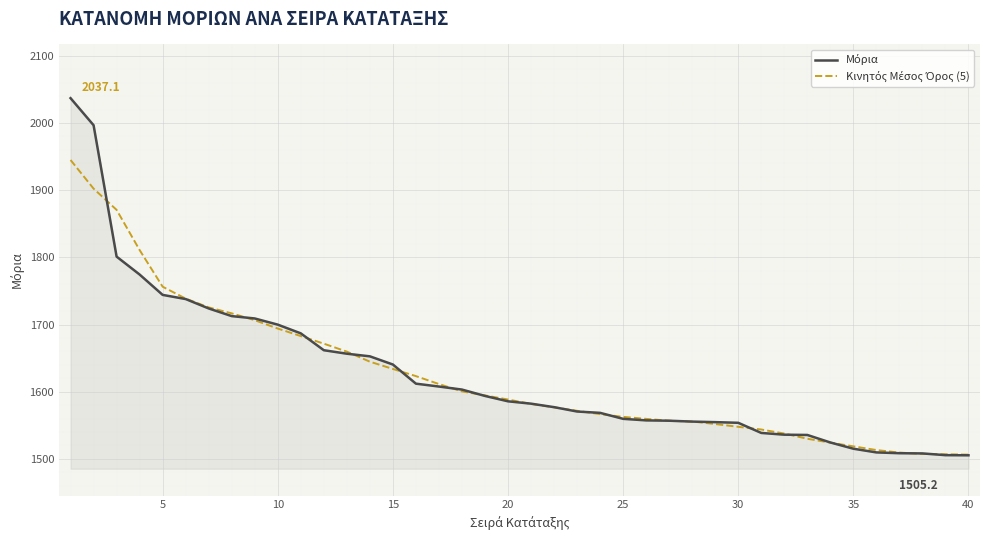

What is the greatest value displayed?

2037.1